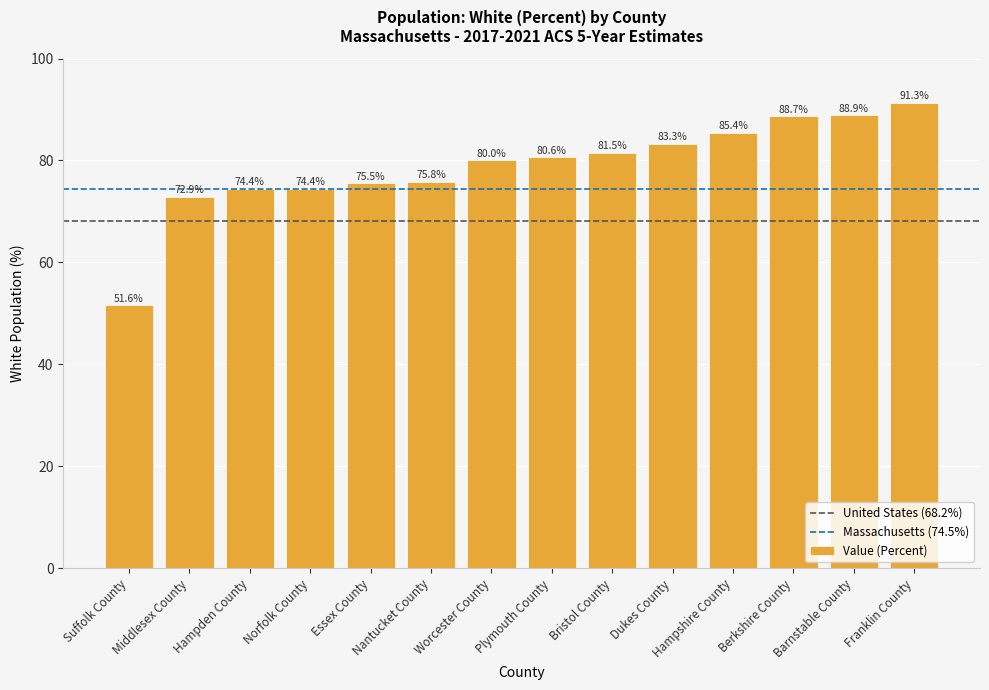

What is the maximum value shown in the chart?

91.3